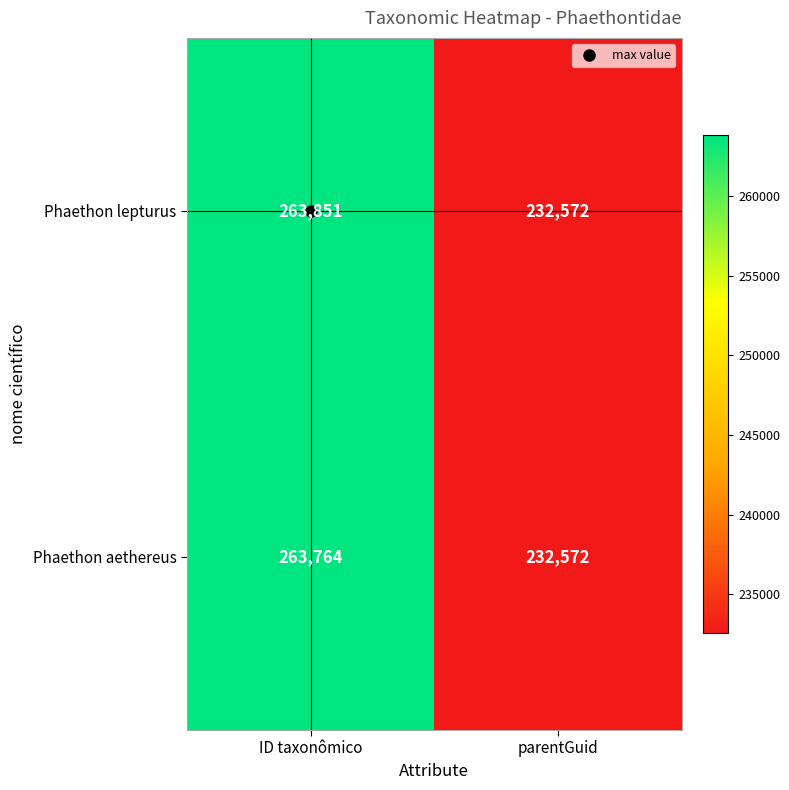

At how many categories does at least one series exceed 263422?

1